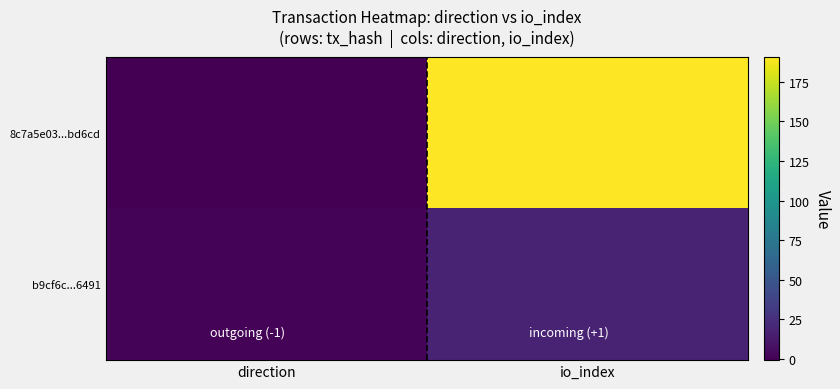

What is the difference between the highest and lowest values at direction?

2